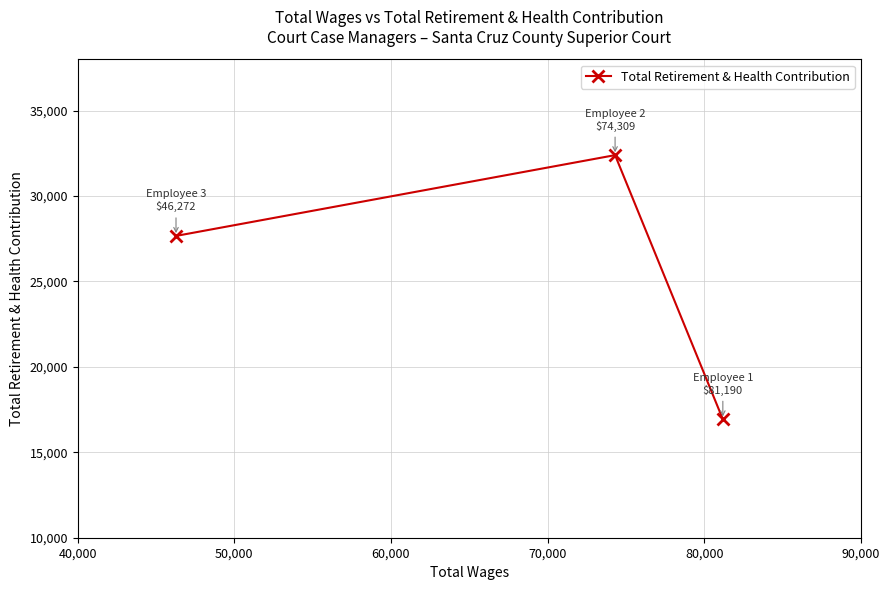

What is the value of the 2nd point from the left?

32390